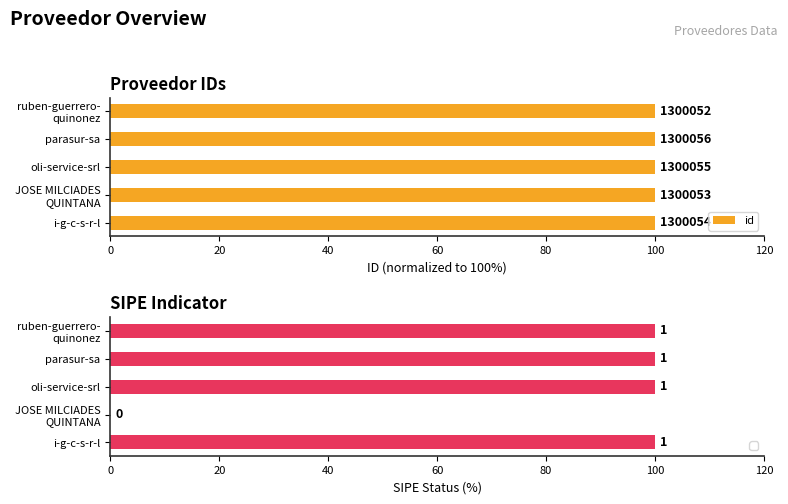

Does the chart contain any negative values?

No